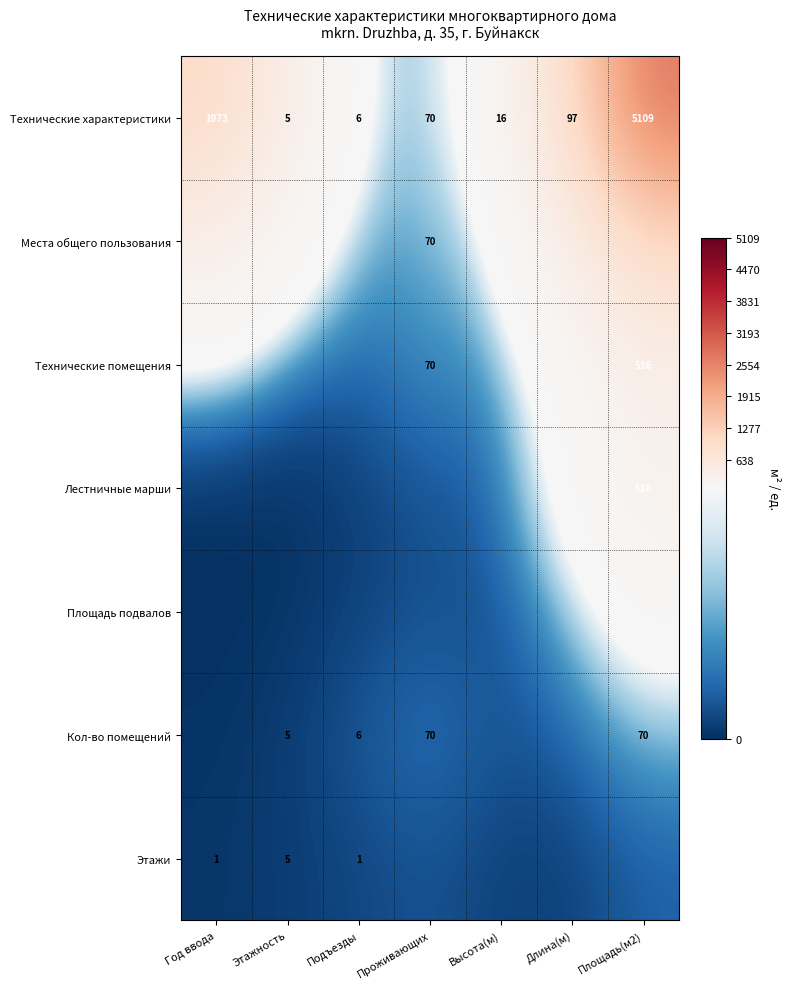

Is the value of Кол-во помещений at Этажность greater than the value of Технические характеристики at Год ввода?

No